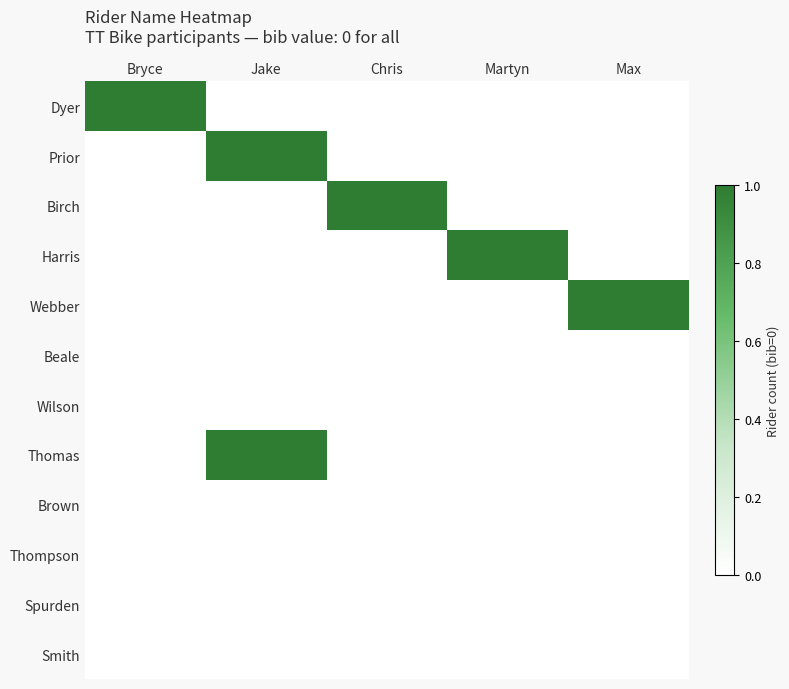

Which category has the highest value across all series?

Bryce